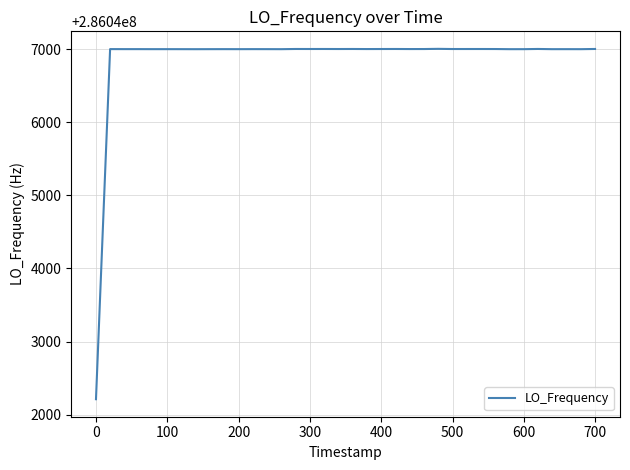

What is the greatest value displayed?

286047002.8